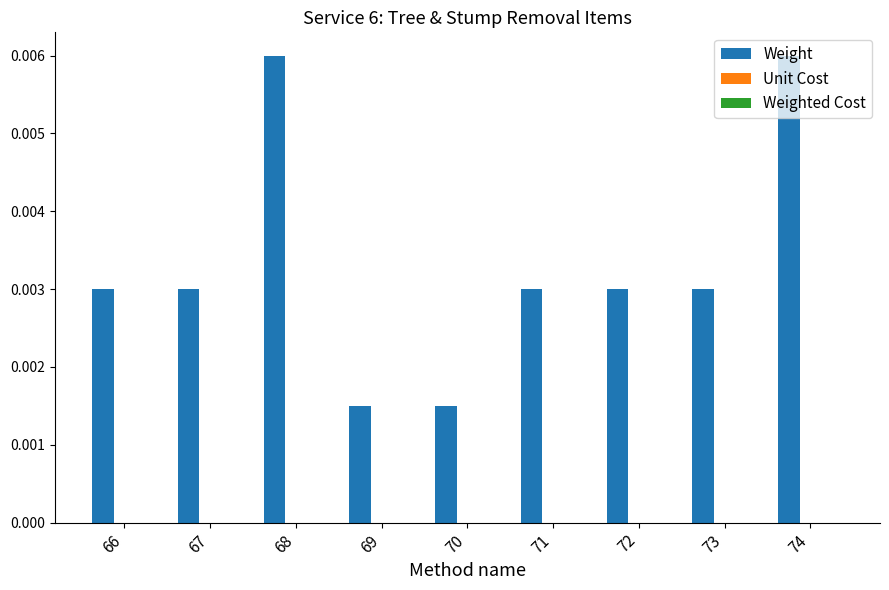

Count the values in the range 0 to 1.

9